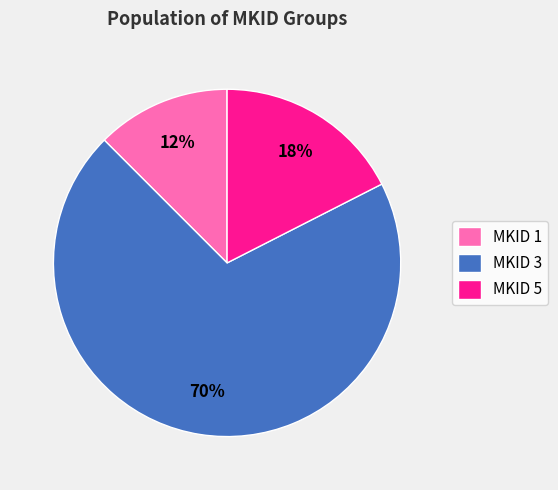

Count the number of slices in the pie.

3